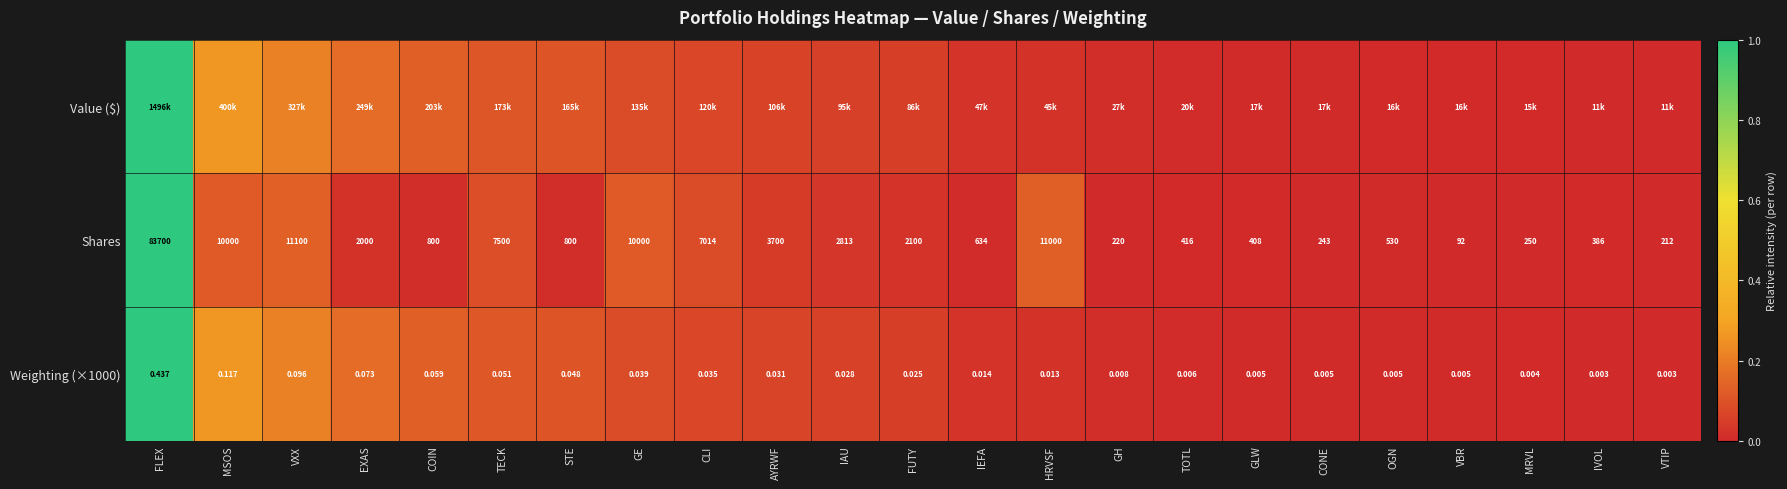

Is the value of Shares at GLW greater than the value of Weighting (×1000) at FUTY?

Yes